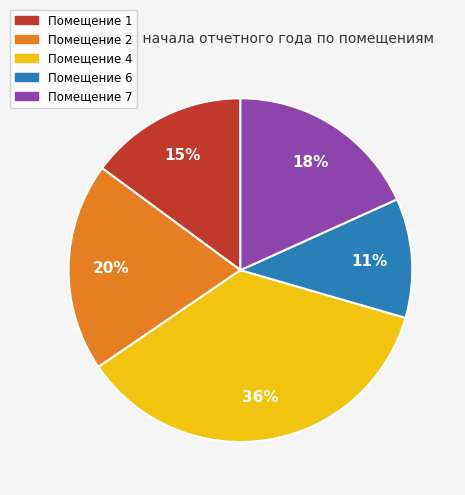

To the nearest percent, what is the average slice percentage?

20%